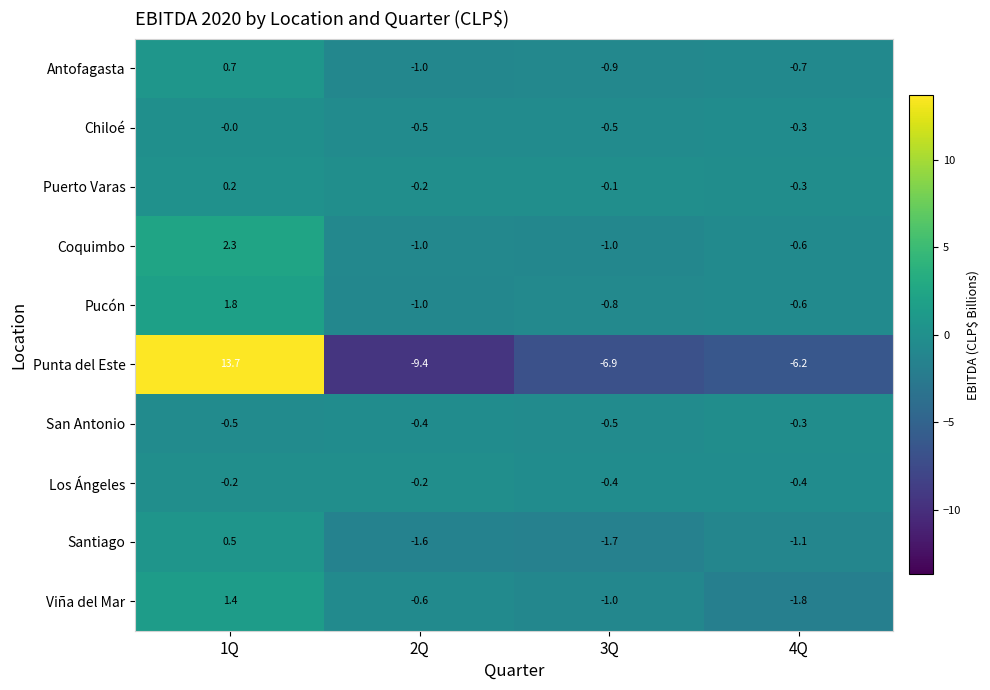

Where is Punta del Este nearest to the value 2?

4Q